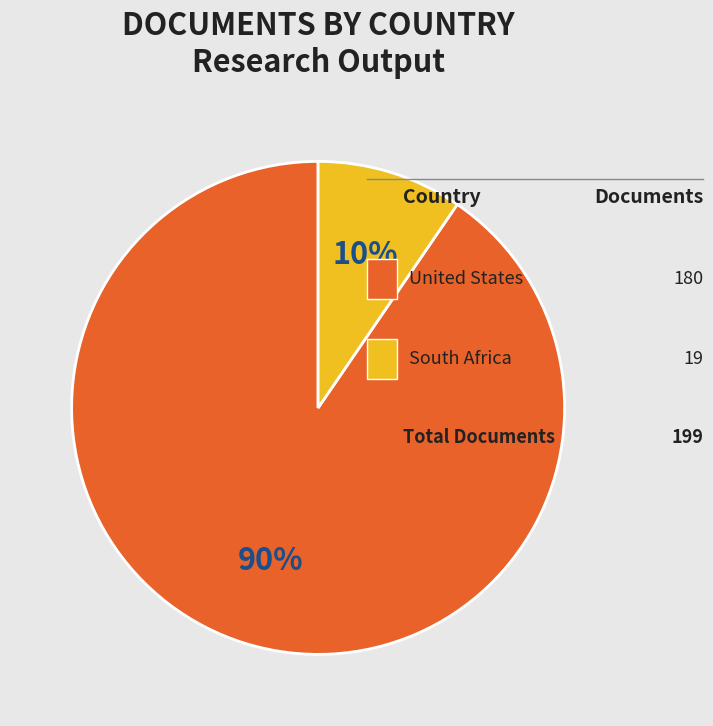

Is there a majority slice in this chart?

Yes